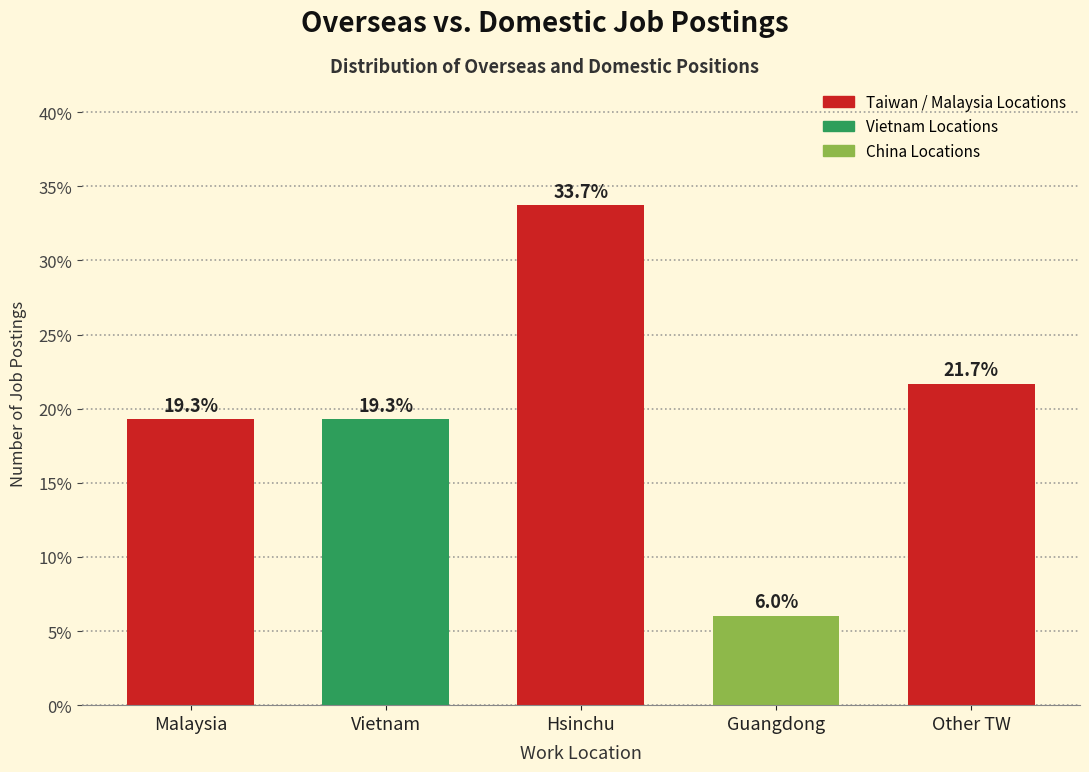

Reading left to right, what are all the values shown in this chart?

19.3	19.3	33.7	6.0	21.7